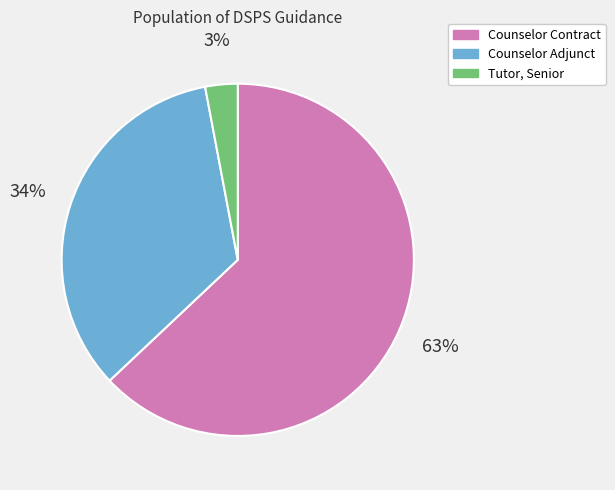

The Counselor Contract slice represents 50% of the pie. True or false?

False